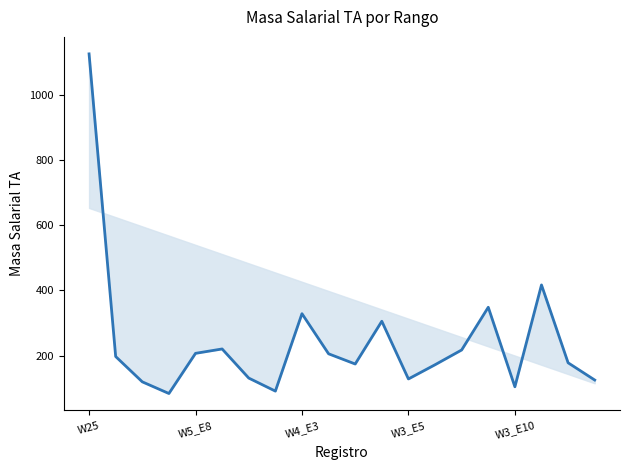

How many values exceed 197?

10